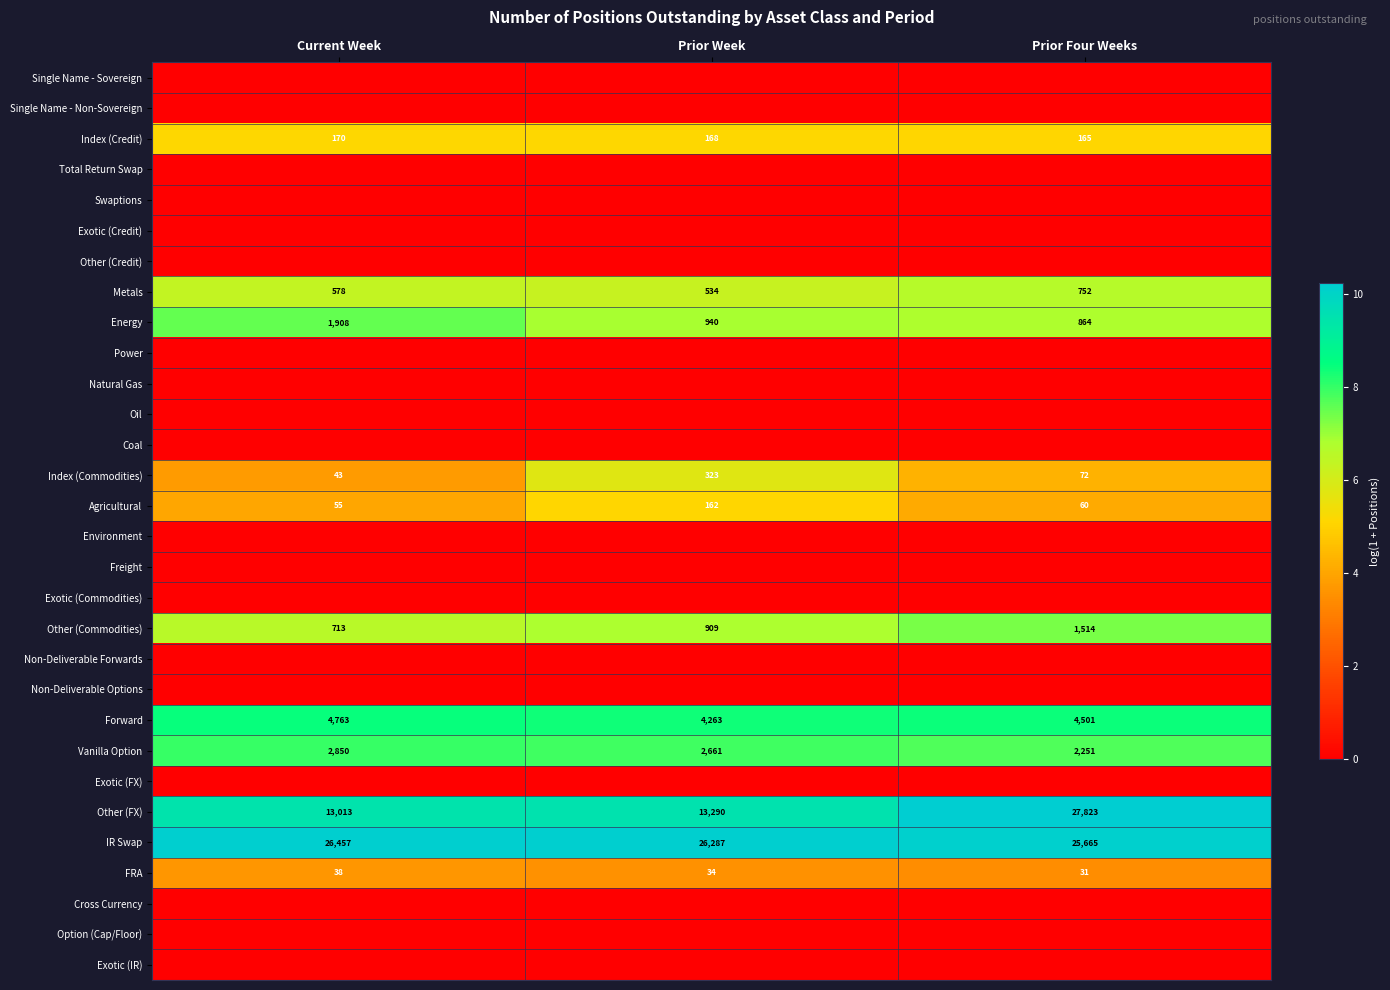

List the labels in order of Other (Commodities) value, smallest first.

Current Week, Prior Week, Prior Four Weeks